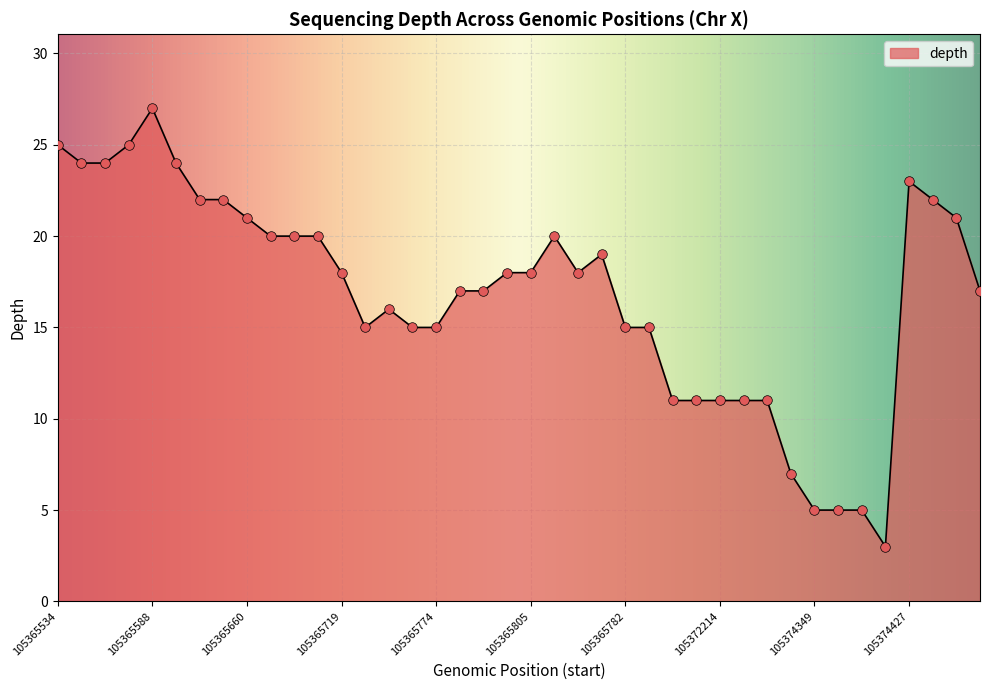

What is the smallest value displayed?

3